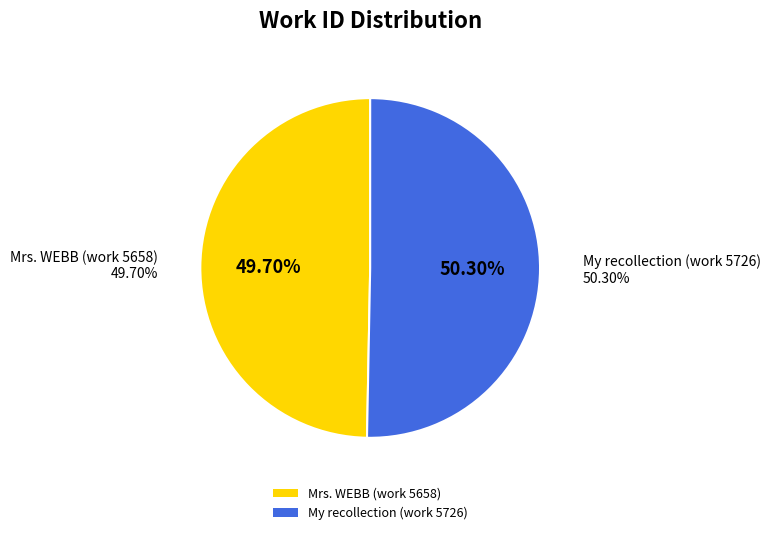

What is the ratio of the value at My recollection (work 5726) to the value at Mrs. WEBB (work 5658)?

1.0